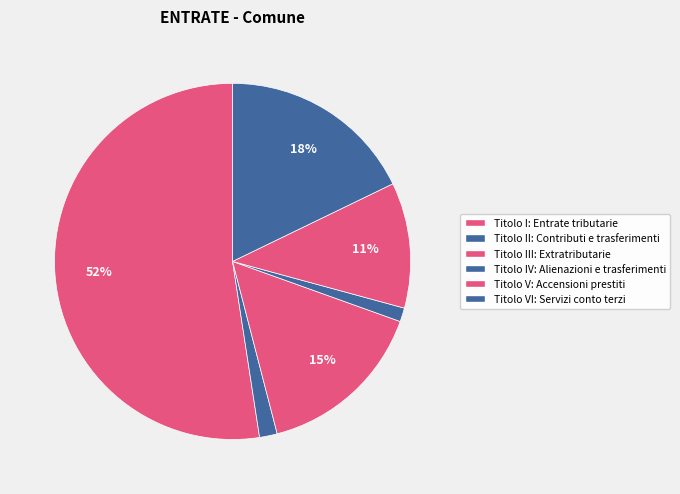

Count the number of slices in the pie.

6